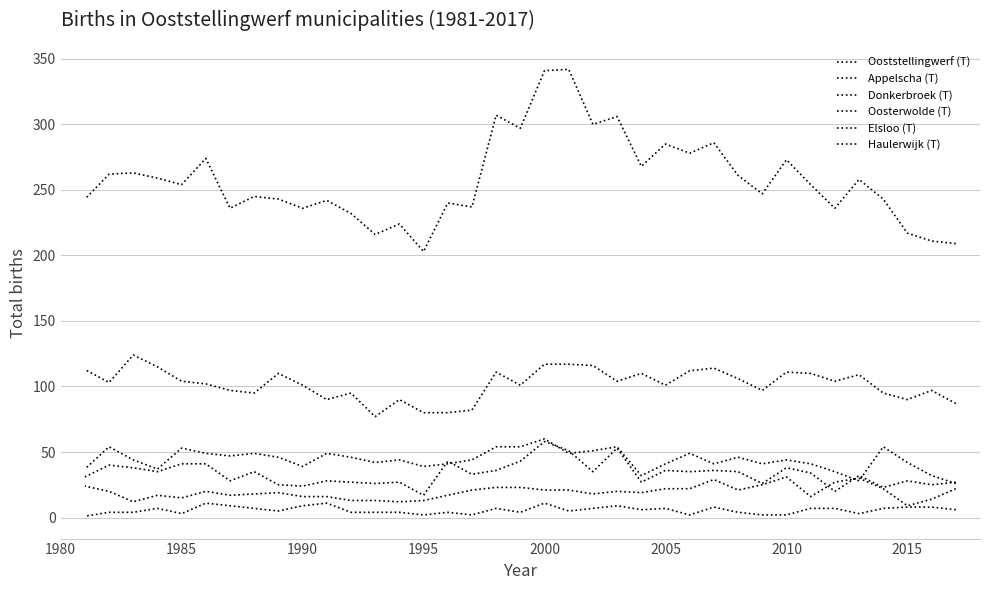

What is the maximum value for Elsloo (T)?

11